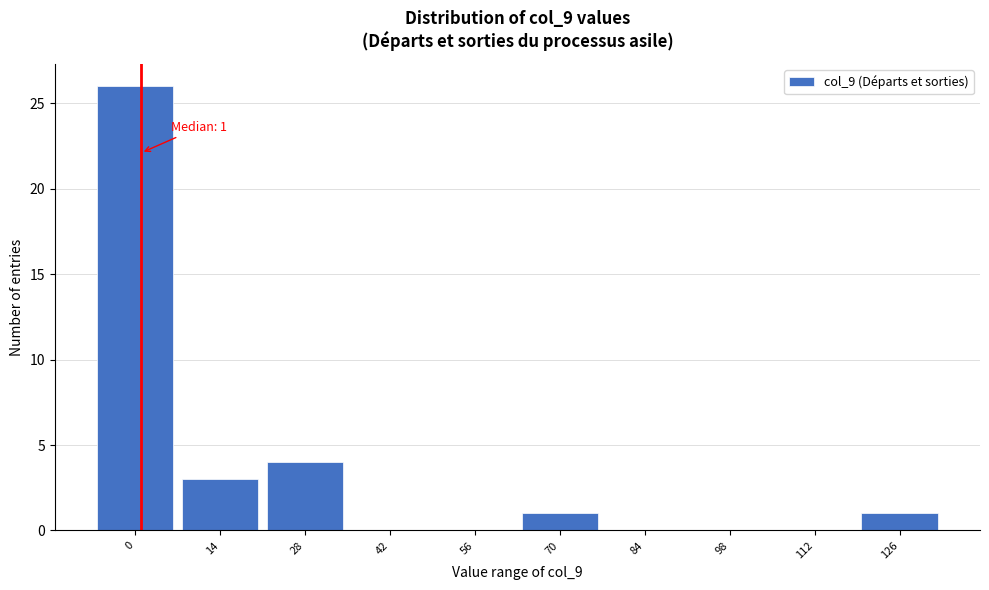

Reading left to right, list all the values displayed in this chart.

0=26	14=3	28=4	42=0	56=0	70=1	84=0	98=0	112=0	126=1